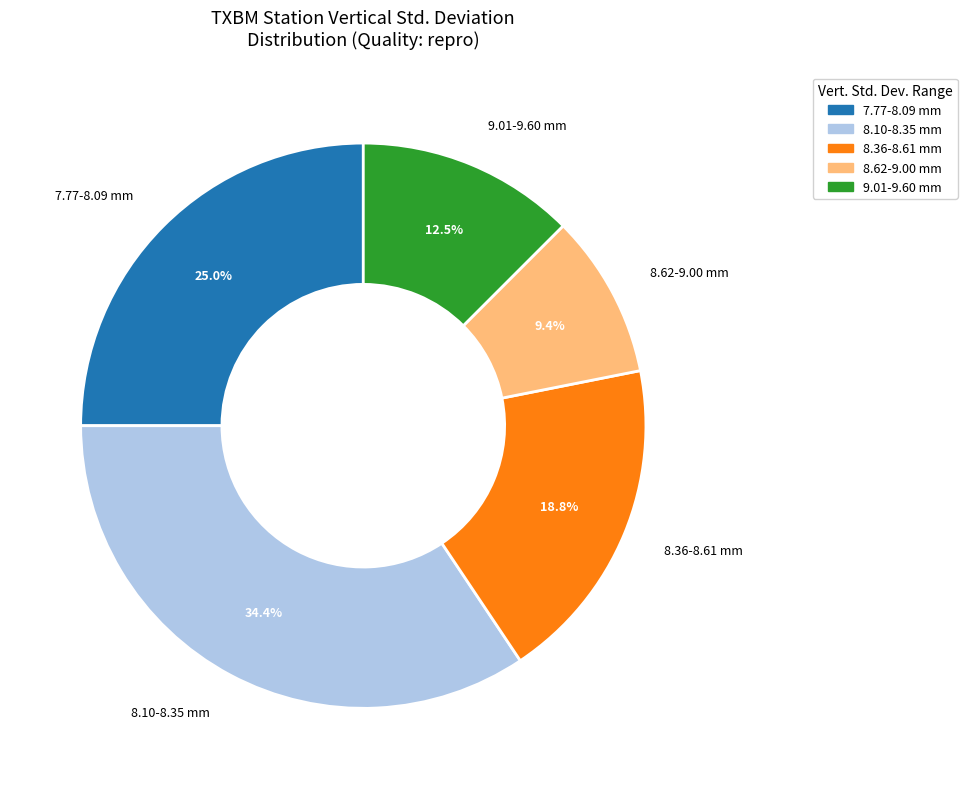

What is the largest slice in the pie chart?

8.10-8.35 mm